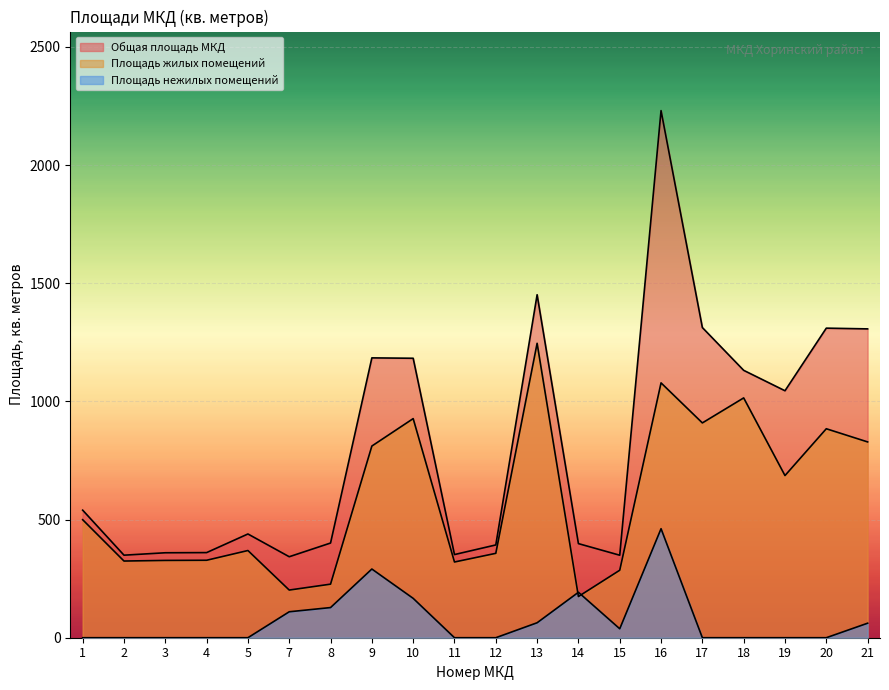

At 16, list the series in order from smallest to largest.

Площадь нежилых помещений, Площадь жилых помещений, Общая площадь МКД